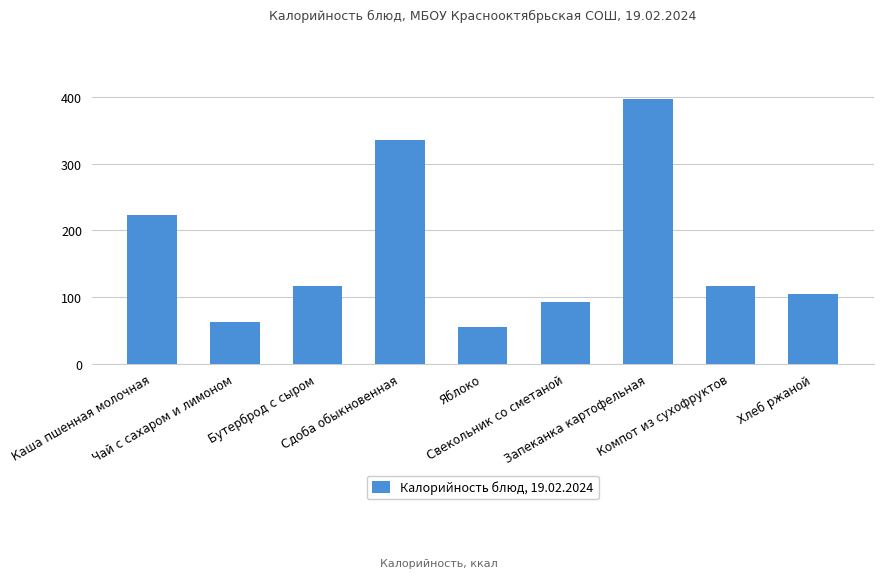

Does the chart contain stacked bars?

No